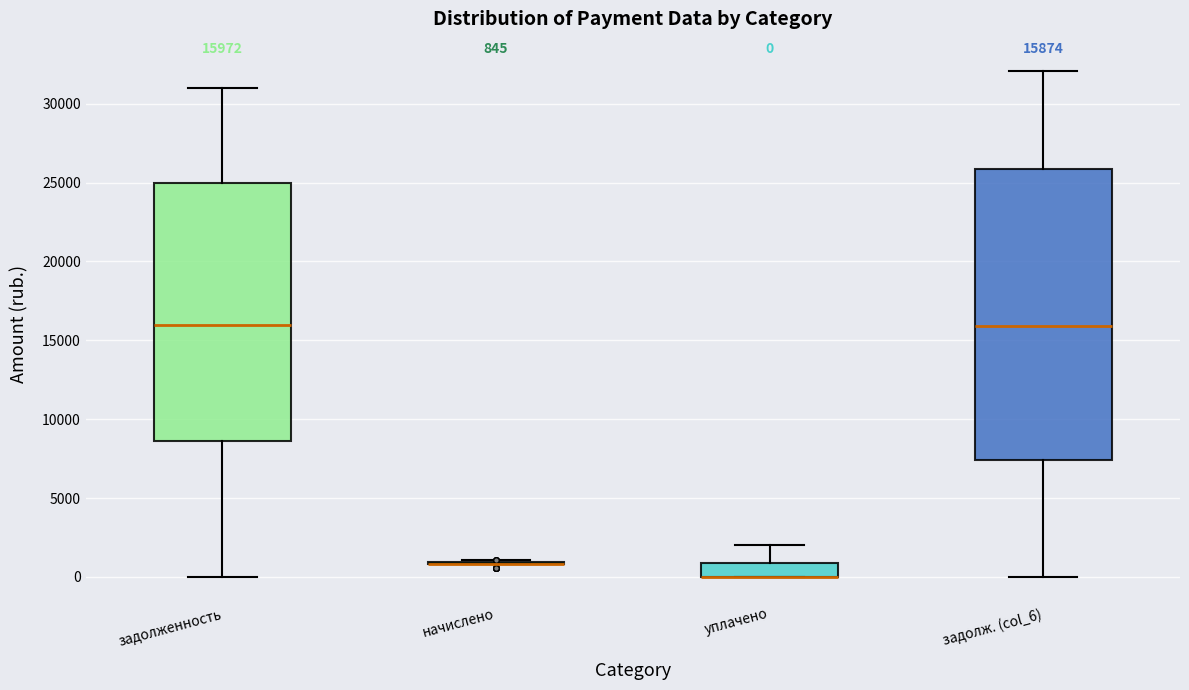

Which box is the tallest, from its lower edge to its upper edge?

задолж. (col_6)